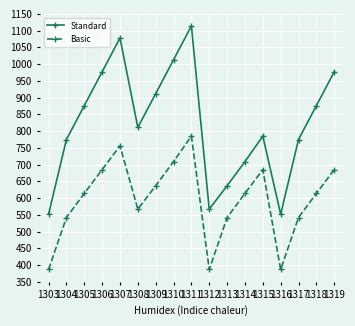

What is the total value across all series at 1307?

1834